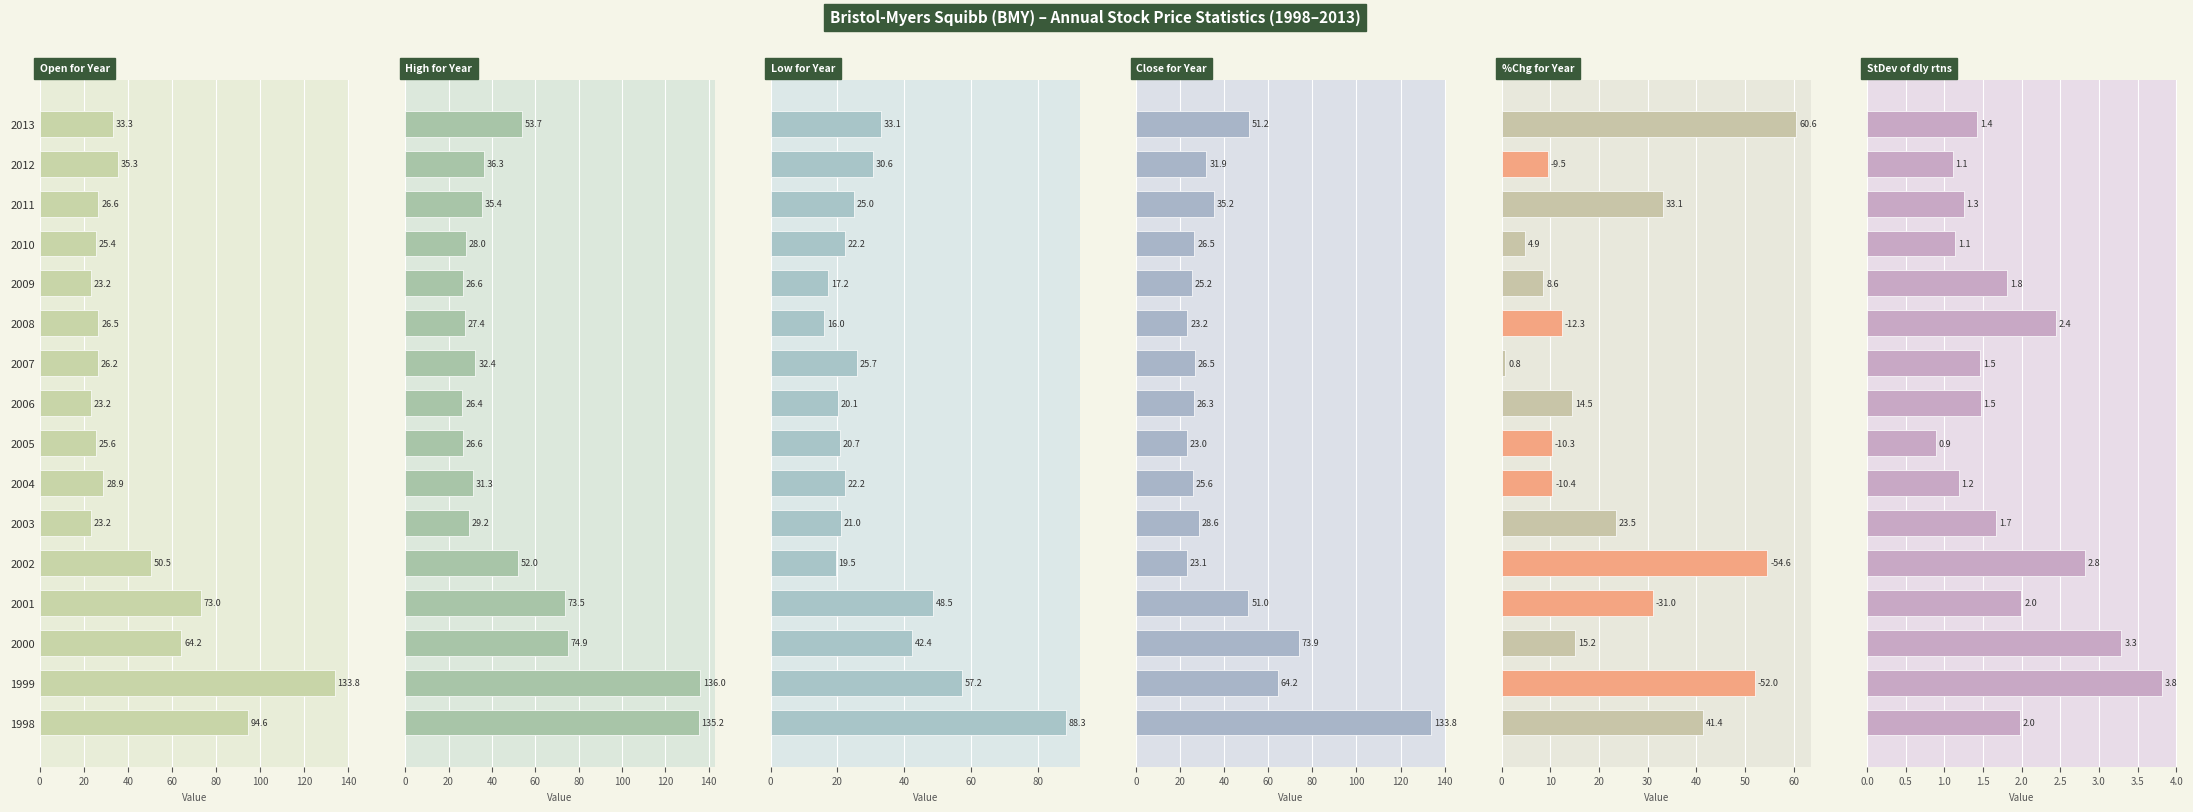

What is the minimum value for StDev of dly rtns?

0.9